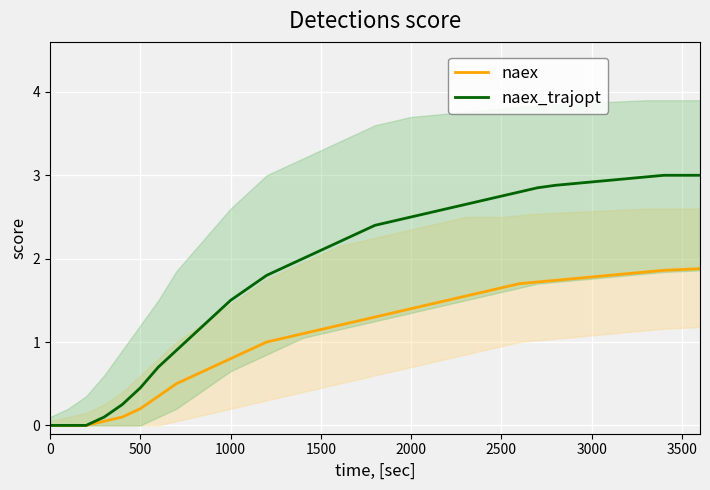

What is the greatest value displayed?

3.0